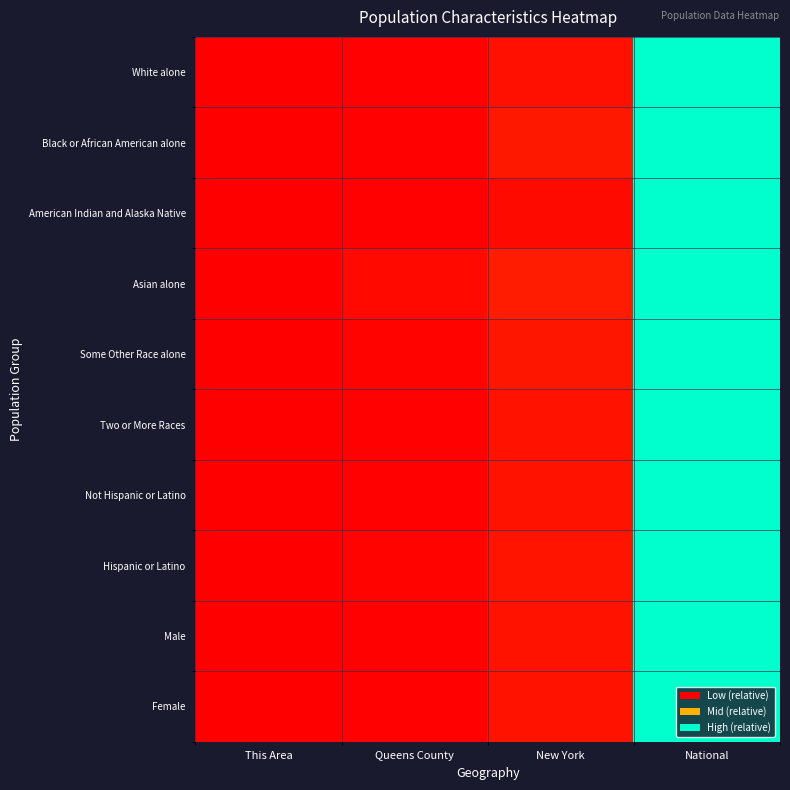

Rank the series by their maximum value, from lowest to highest.

White alone, Black or African American alone, American Indian and Alaska Native, Asian alone, Some Other Race alone, Two or More Races, Not Hispanic or Latino, Hispanic or Latino, Male, Female